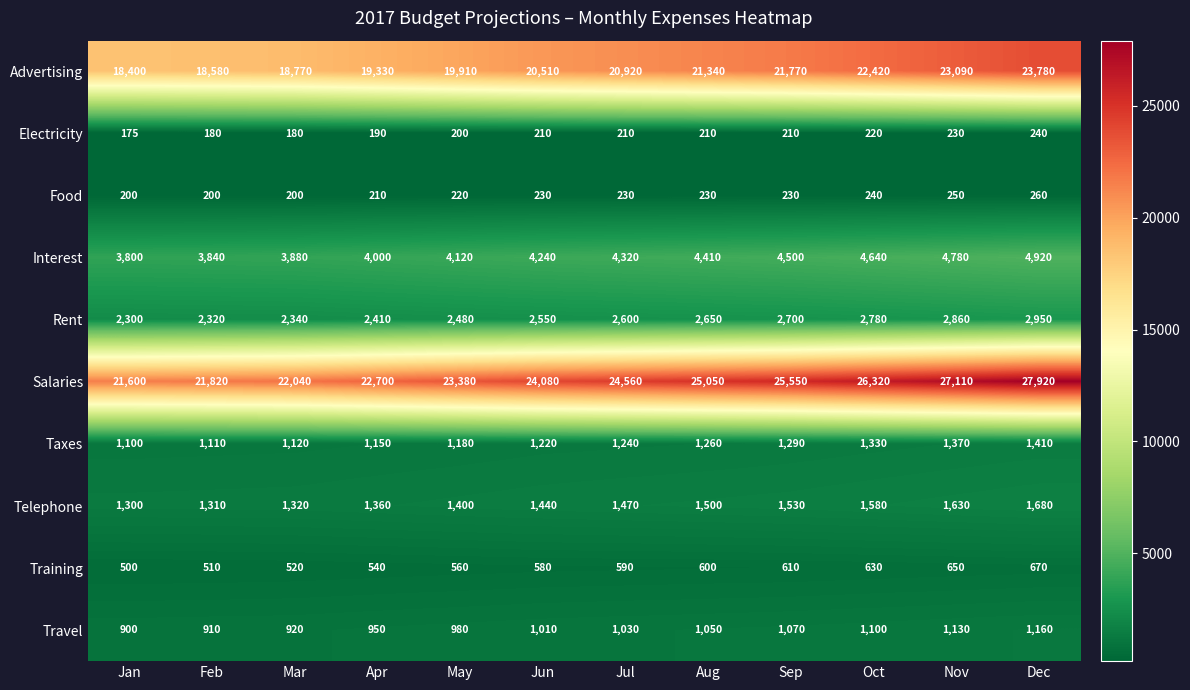

True or false: Telephone has a value of 1500 at Aug.

True